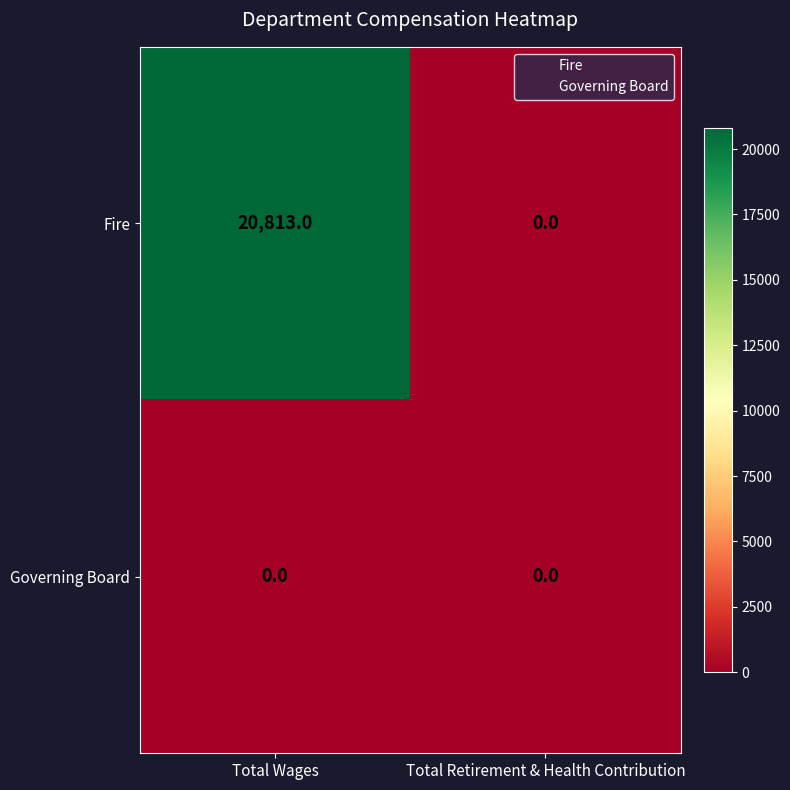

Which label corresponds to the largest value in the chart?

Total Wages